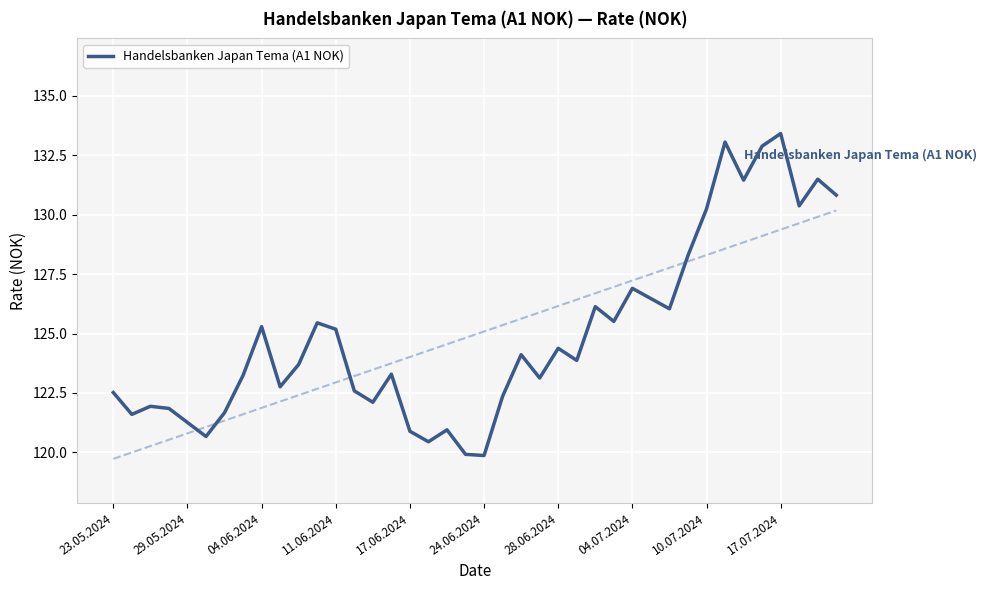

The Handelsbanken Japan Tema (A1 NOK) series shows 124.4 at 28.06.2024. True or false?

True